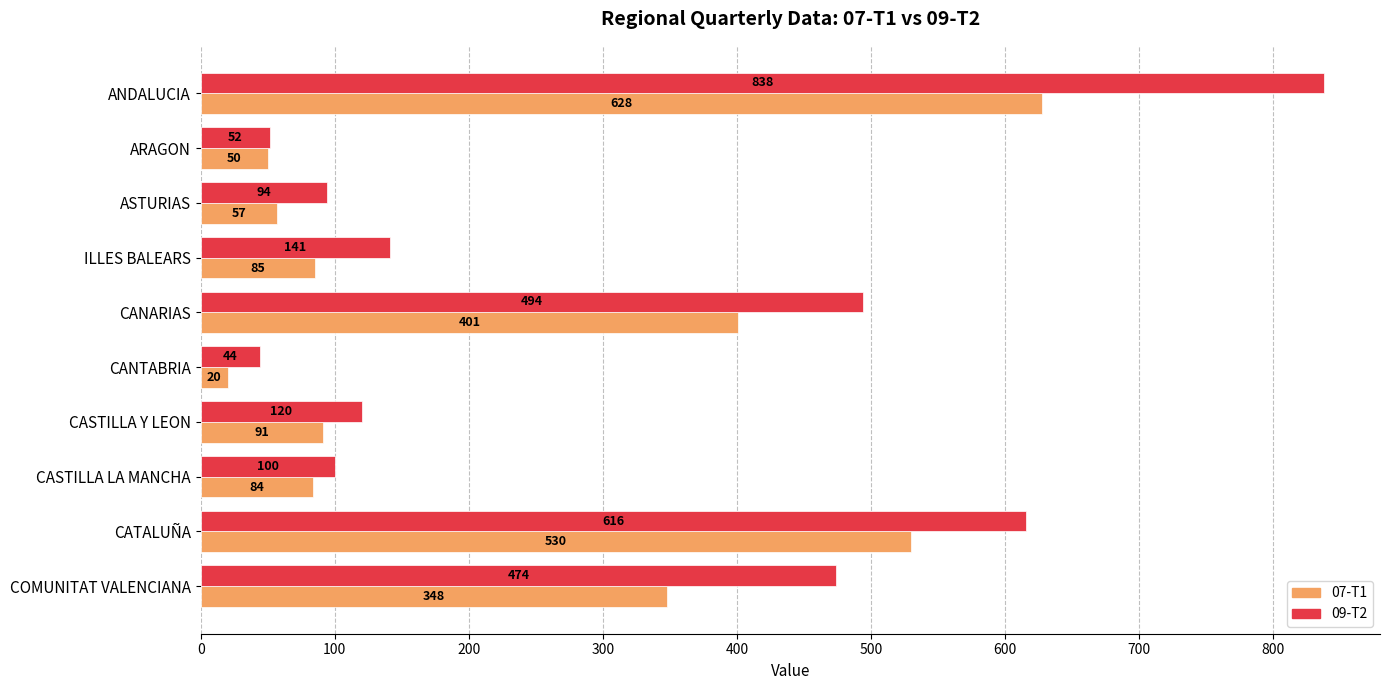

What is the sum of the 09-T2 values at COMUNITAT VALENCIANA and CASTILLA Y LEON?

594